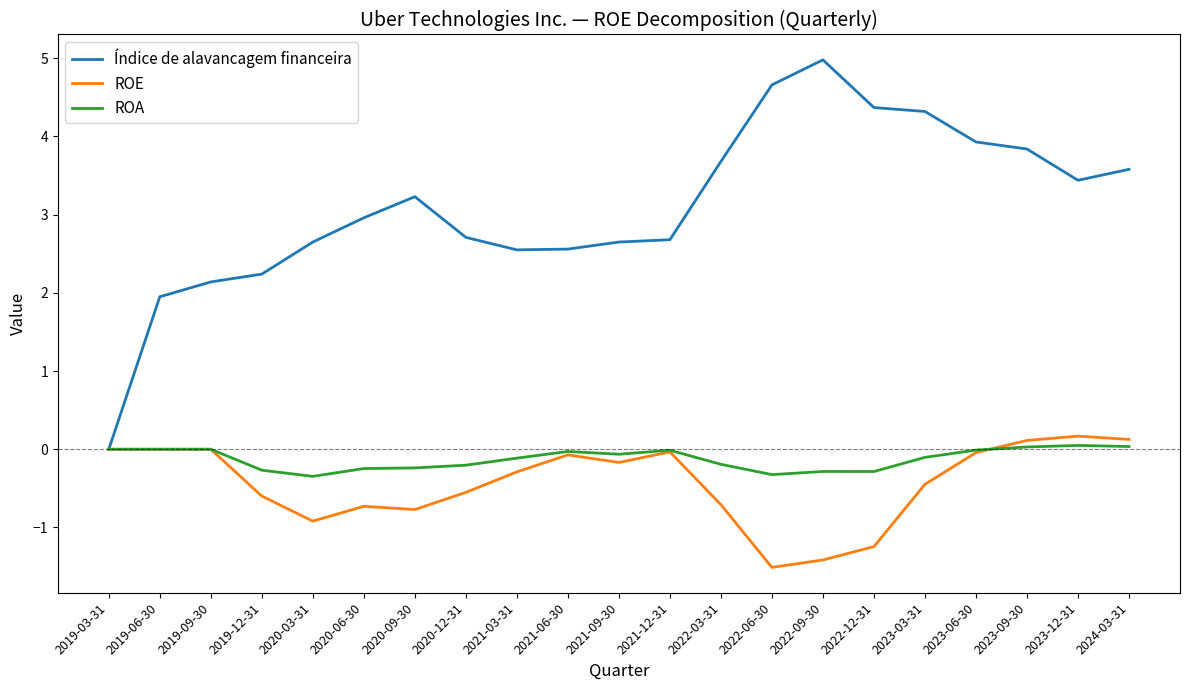

Is the value of ROE at 2021-09-30 greater than the value of Índice de alavancagem financeira at 2023-03-31?

No